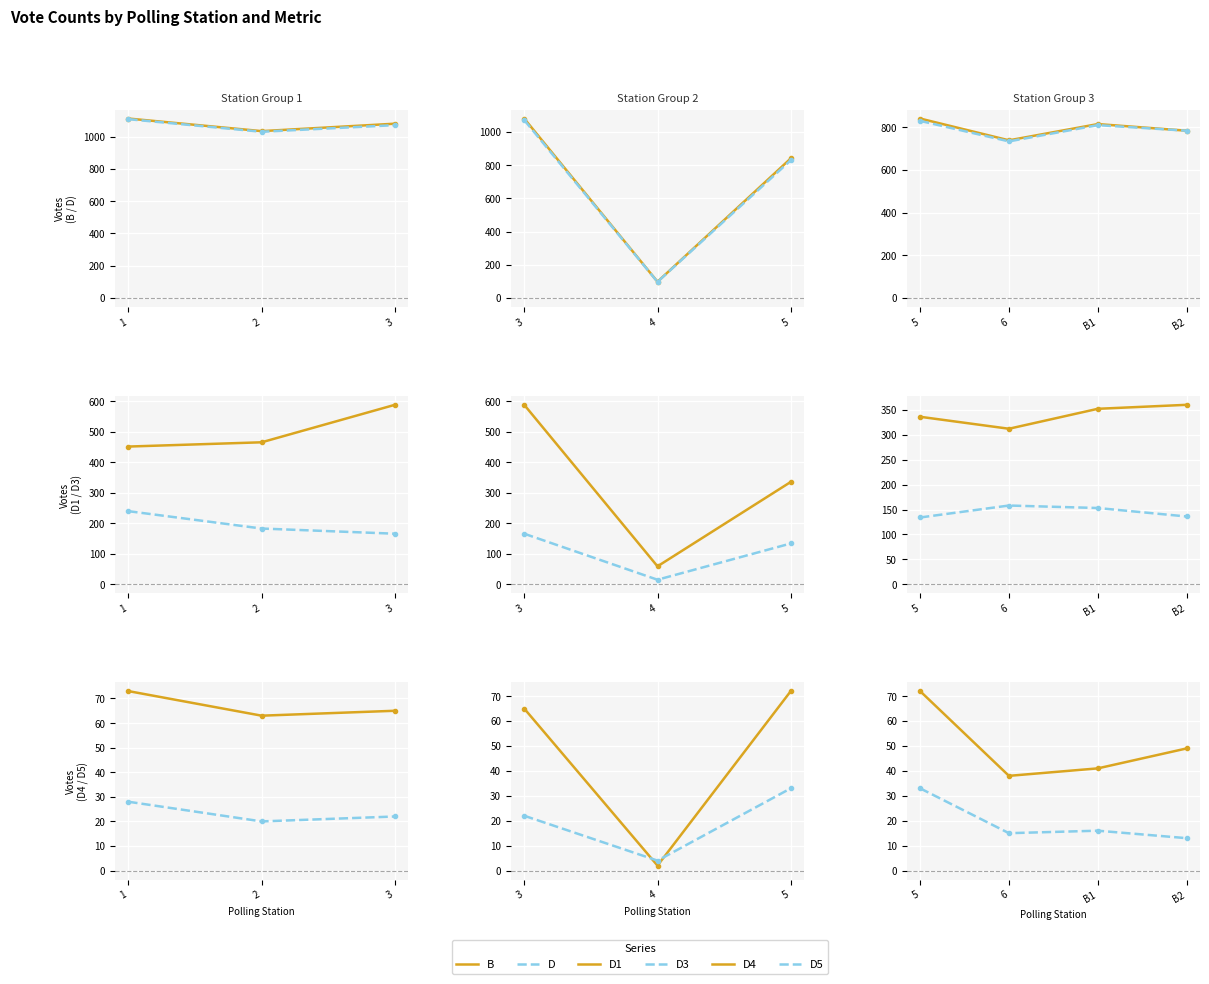

At which category does D reach its first local peak?

B1